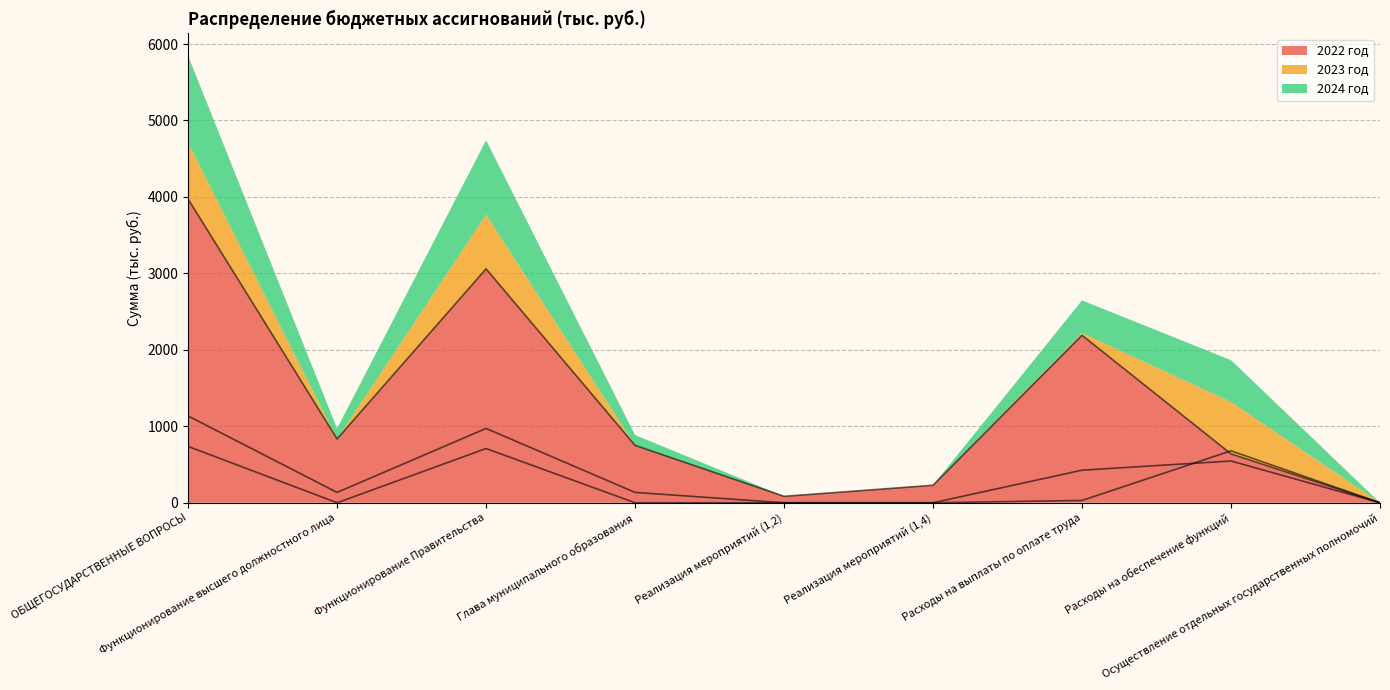

What is the maximum value shown in the chart?

3973.1